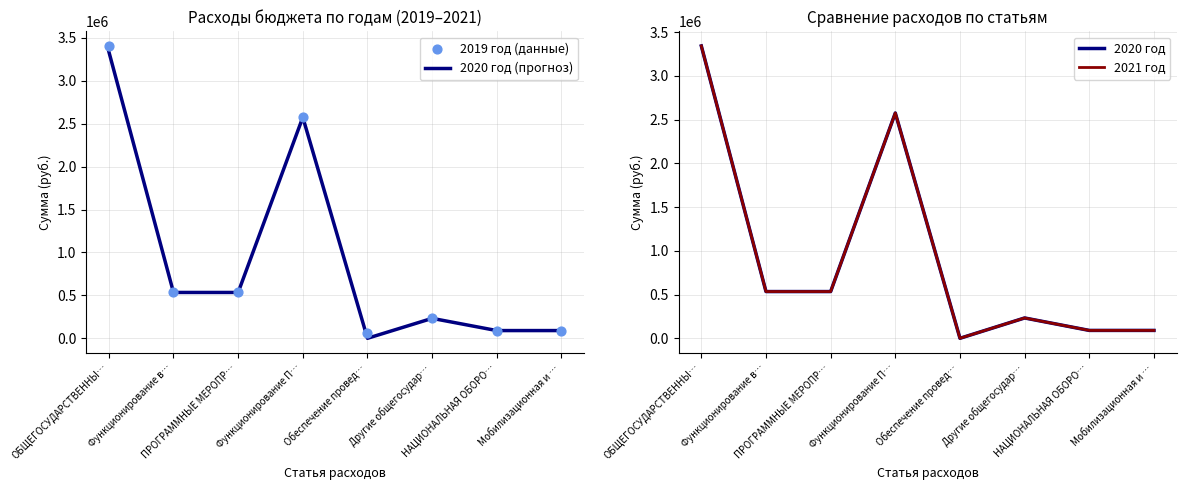

Is the value of 2020 год at НАЦИОНАЛЬНАЯ ОБОРО… greater than the value of 2020 год (прогноз) at Другие общегосудар…?

No